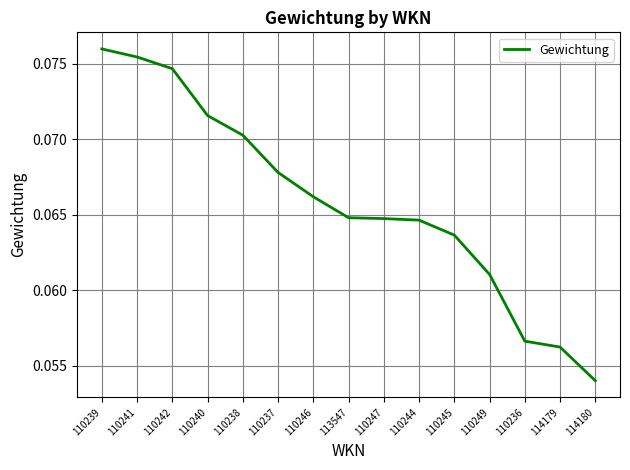

Which label corresponds to the largest value in the chart?

110239